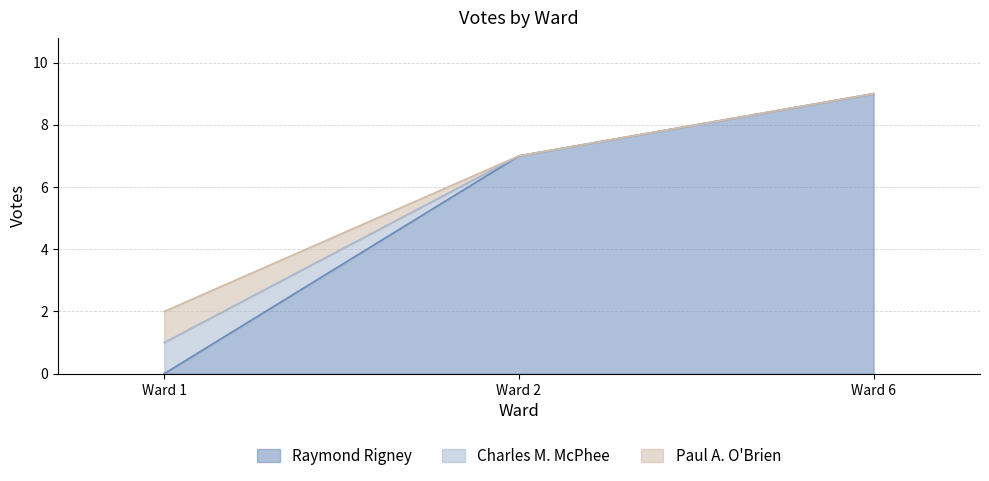

Which category has the lowest value in the Raymond Rigney series?

Ward 1